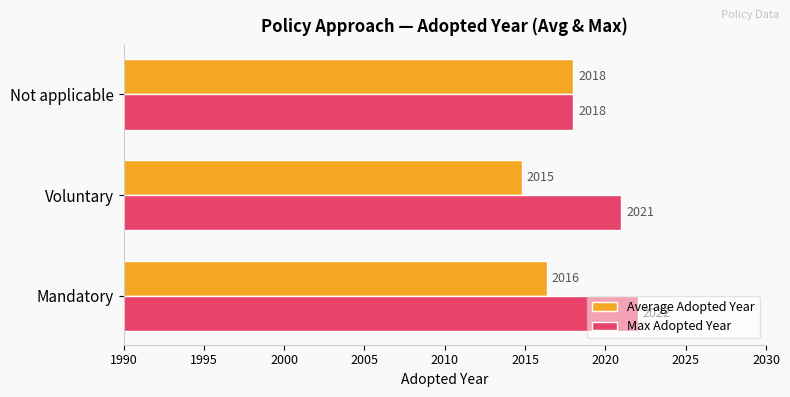

The Max Adopted Year series shows 941.6 at Mandatory. True or false?

False